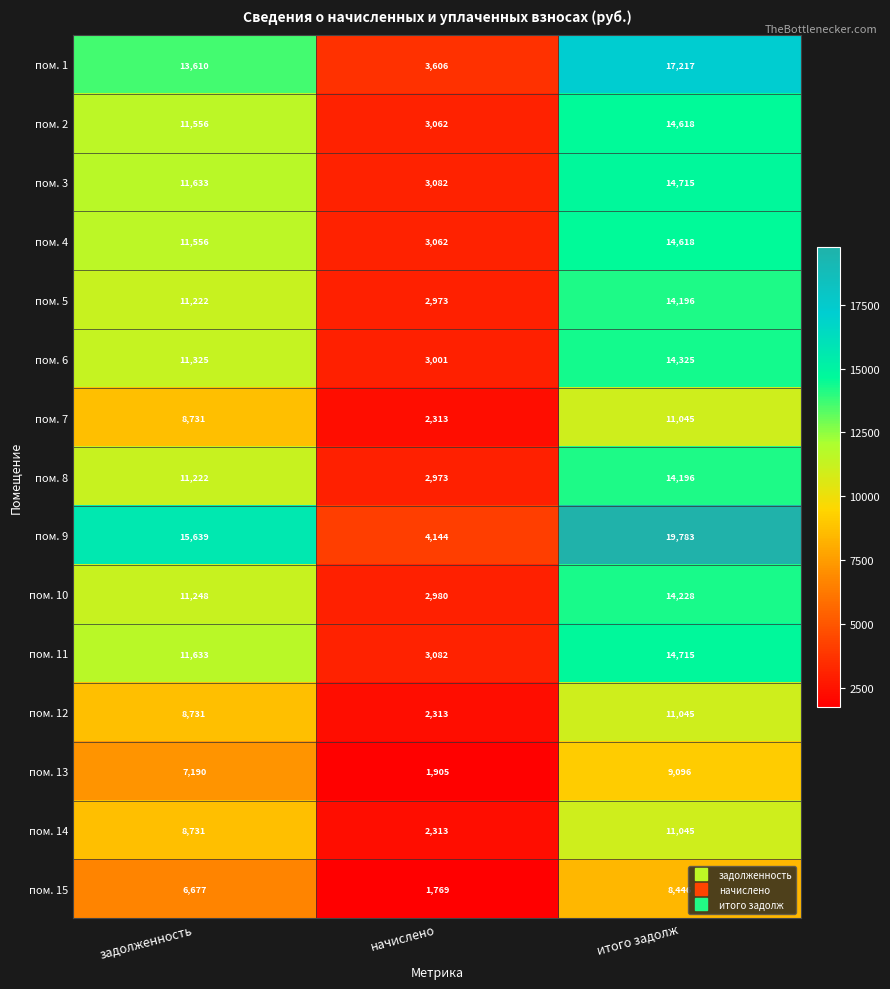

At which category is the sum across all series the highest?

итого задолж